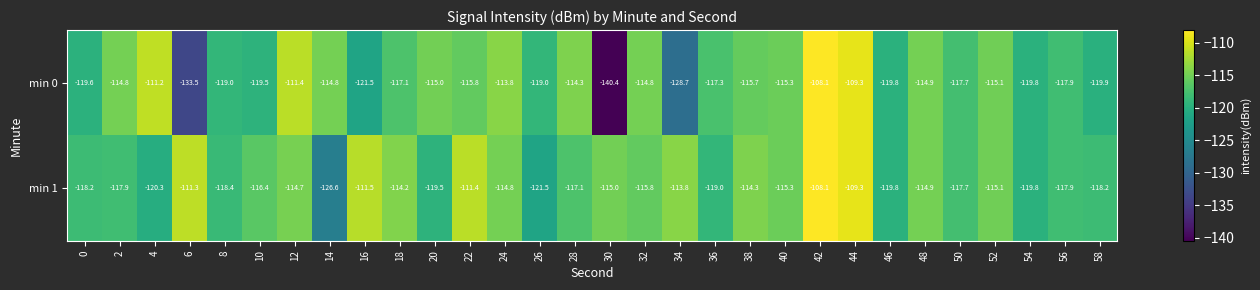

Rank the series at 20 from highest to lowest value.

min 0, min 1